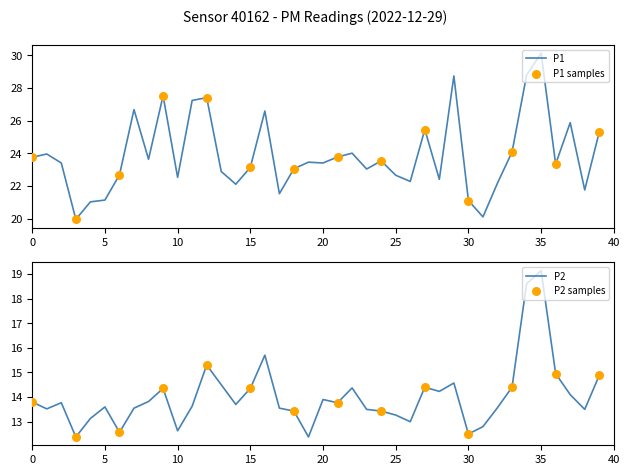

Which series reaches the maximum Y coordinate?

P1